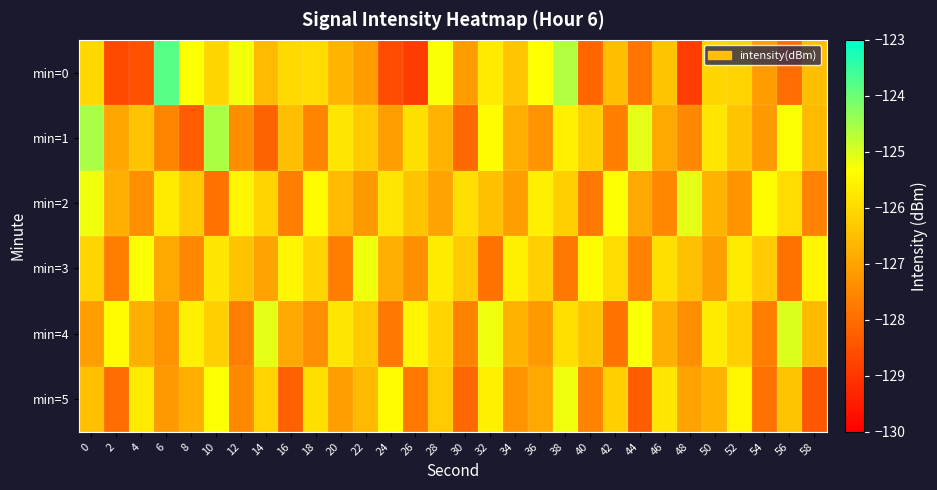

What is the difference between the highest and lowest values at 10?

3.3